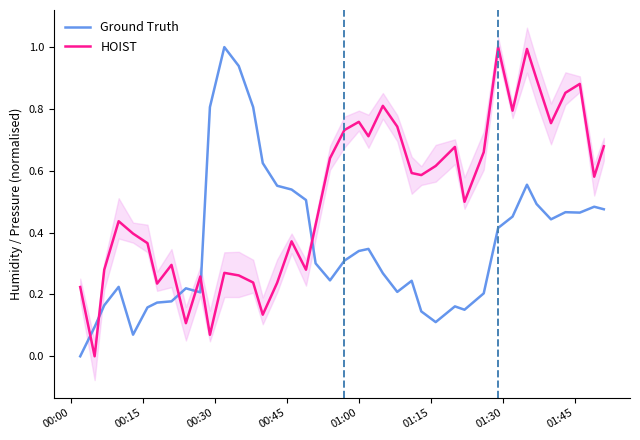

After their last crossing, which series has the higher values: Ground Truth or HOIST?

HOIST